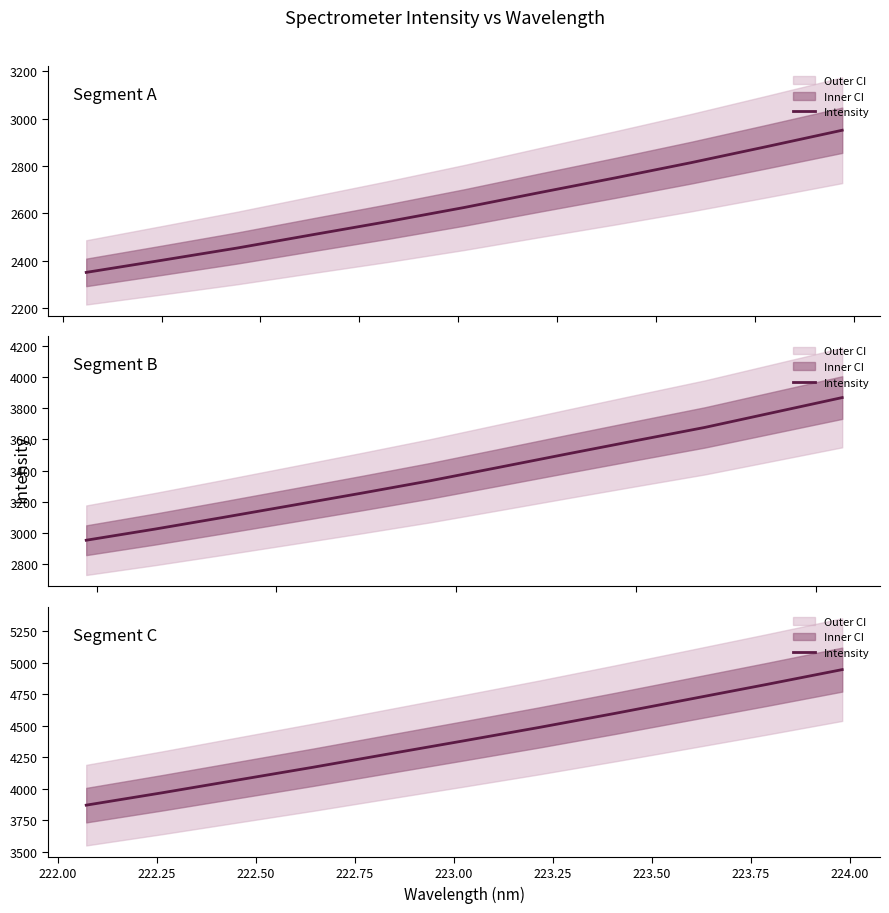

At which label is the value closest to 4407?

223.00